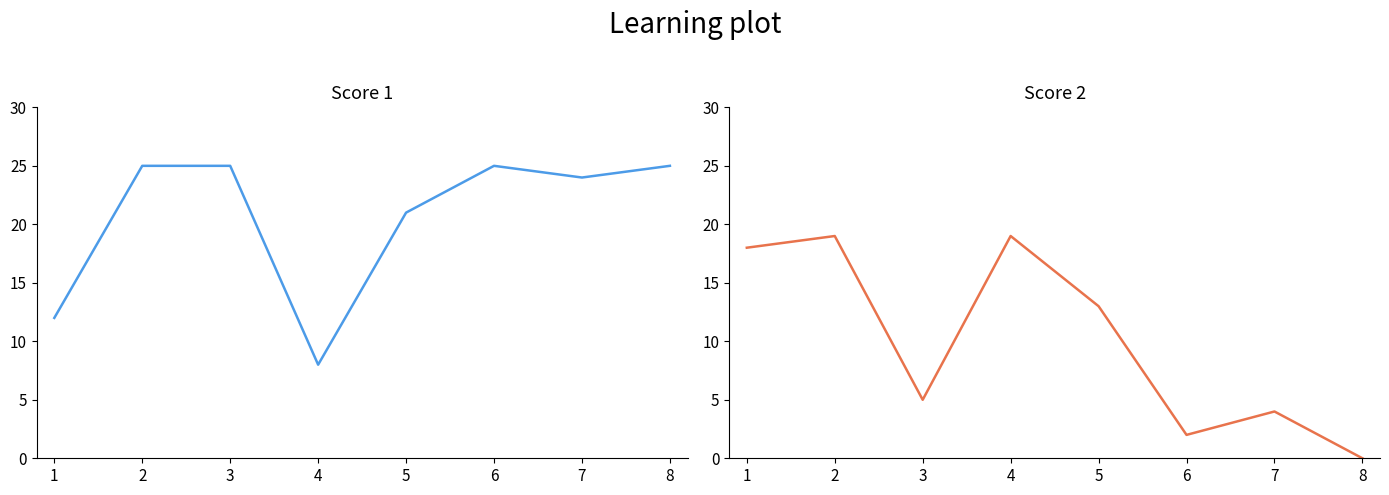

What is the difference between the Score 2 values at 4 and 3?

14